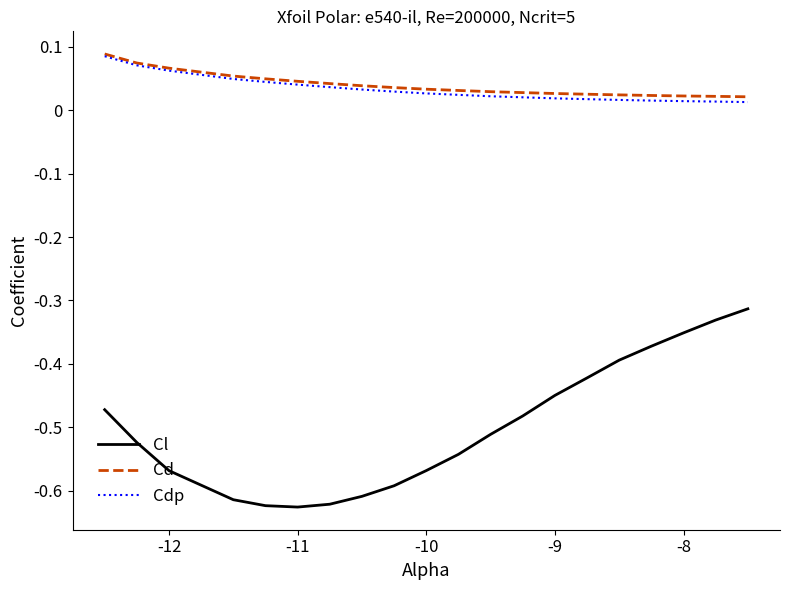

Which series has the largest range (max minus min)?

Cl